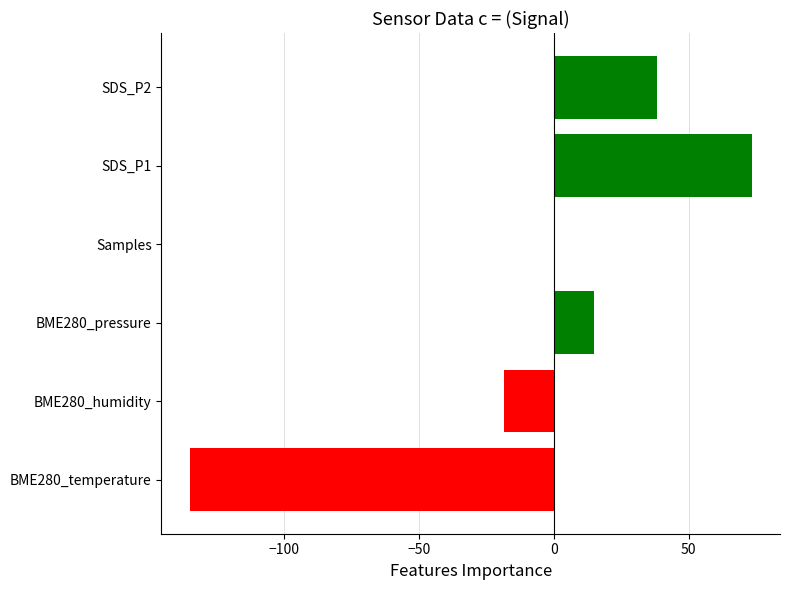

What is the change in value from Samples to SDS_P1?

+73.5